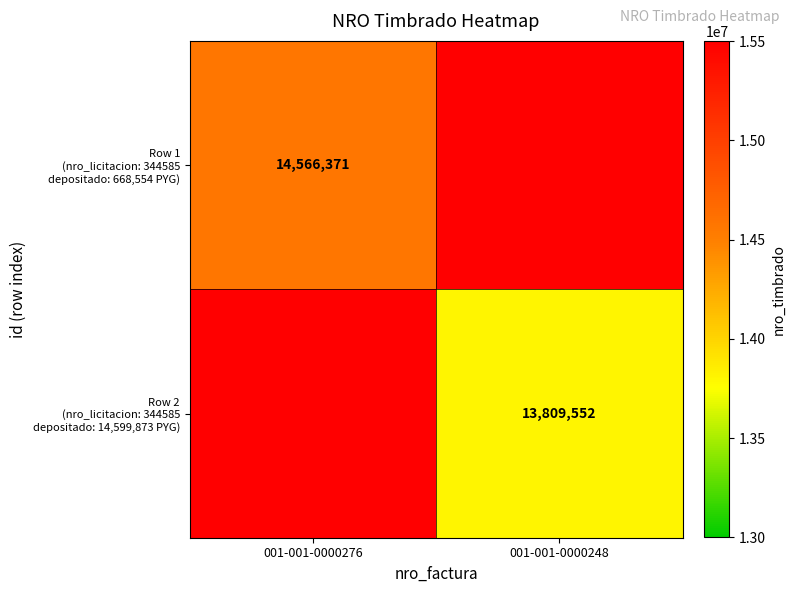

Which category has the lowest value in the Row 1 (nro_licitacion: 344585 depositado: 668,554 PYG) series?

001-001-0000276